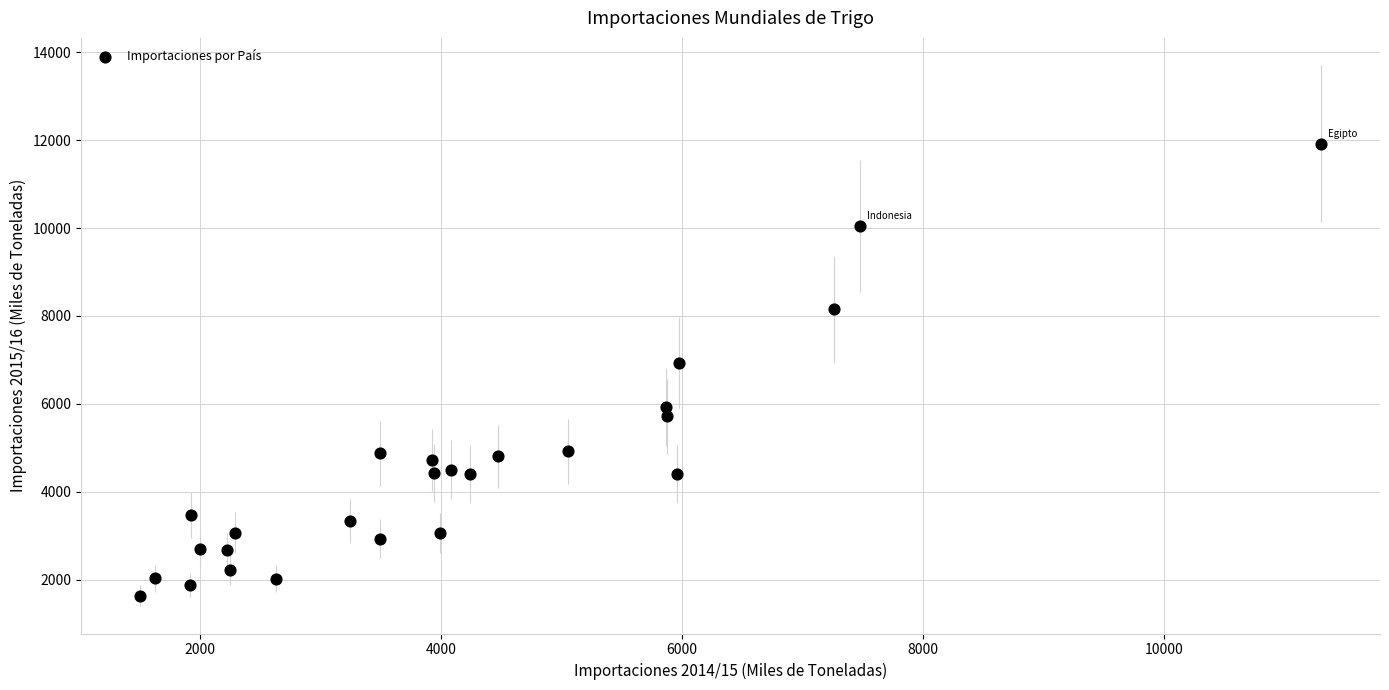

What Y value in the scatter plot is closest to 6779?

6928